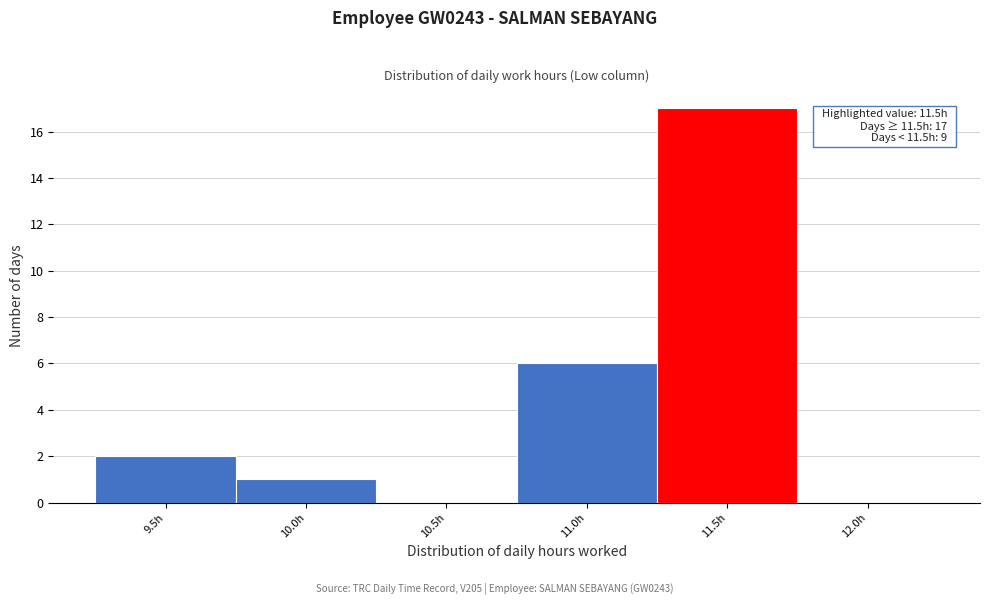

Reading left to right, list all the values displayed in this chart.

9.5h=2	10.0h=1	10.5h=0	11.0h=6	11.5h=17	12.0h=0